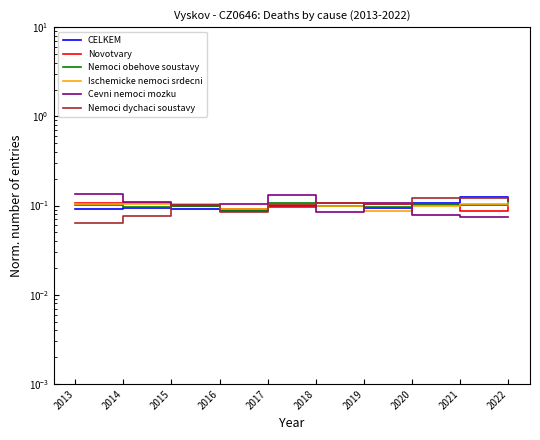

What are all the series names shown in the legend?

CELKEM, Novotvary, Nemoci obehove soustavy, Ischemicke nemoci srdecni, Cevni nemoci mozku, Nemoci dychaci soustavy